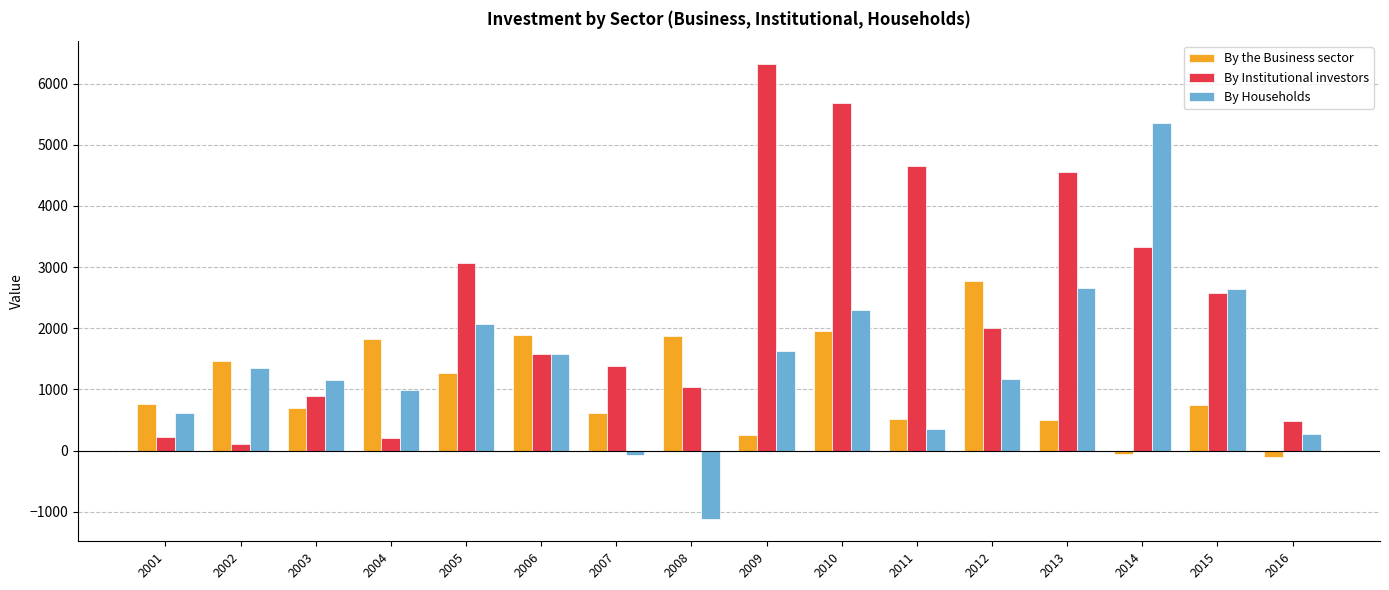

At which label does By Institutional investors first exceed 2001?

2005